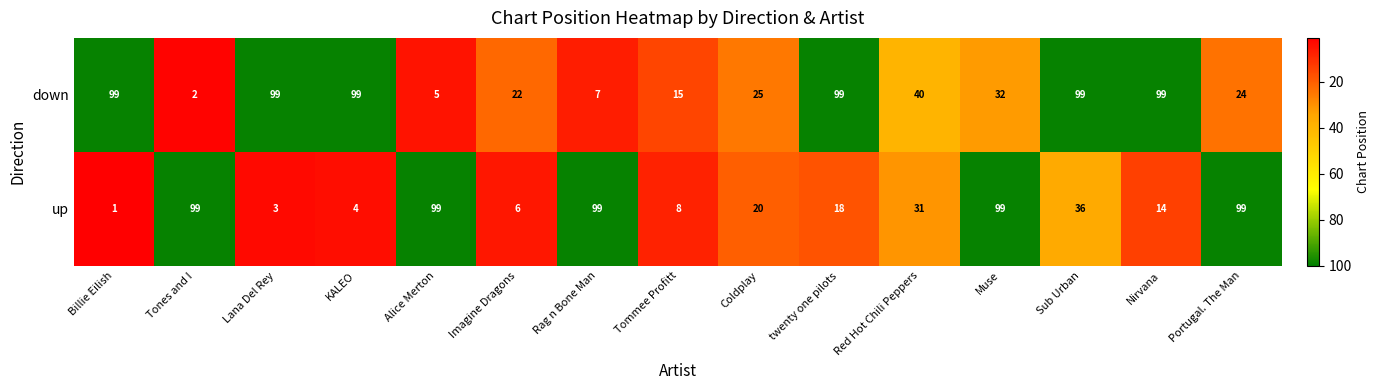

Reading right to left, extract all data points from this chart.

down: 24	99	99	32	40	99	25	15	7	22	5	99	99	2	99
up: 99	14	36	99	31	18	20	8	99	6	99	4	3	99	1